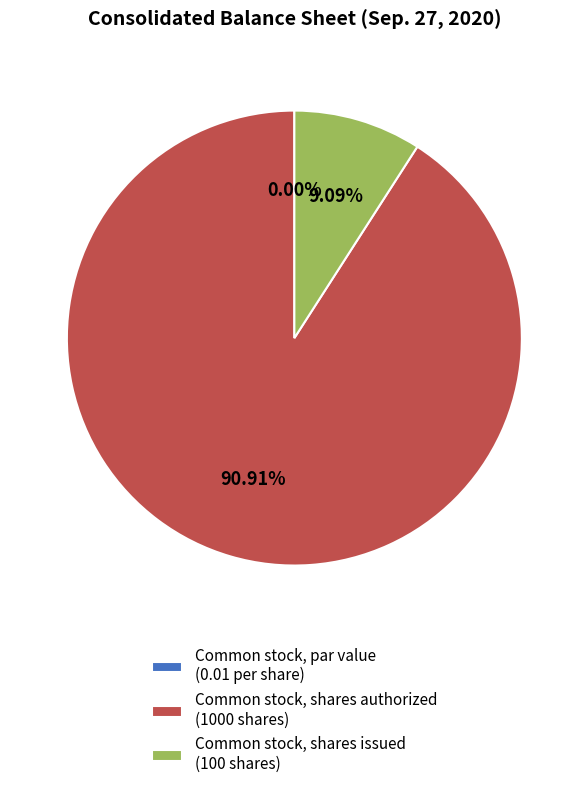

Is there any slice that represents more than half of the pie?

Yes